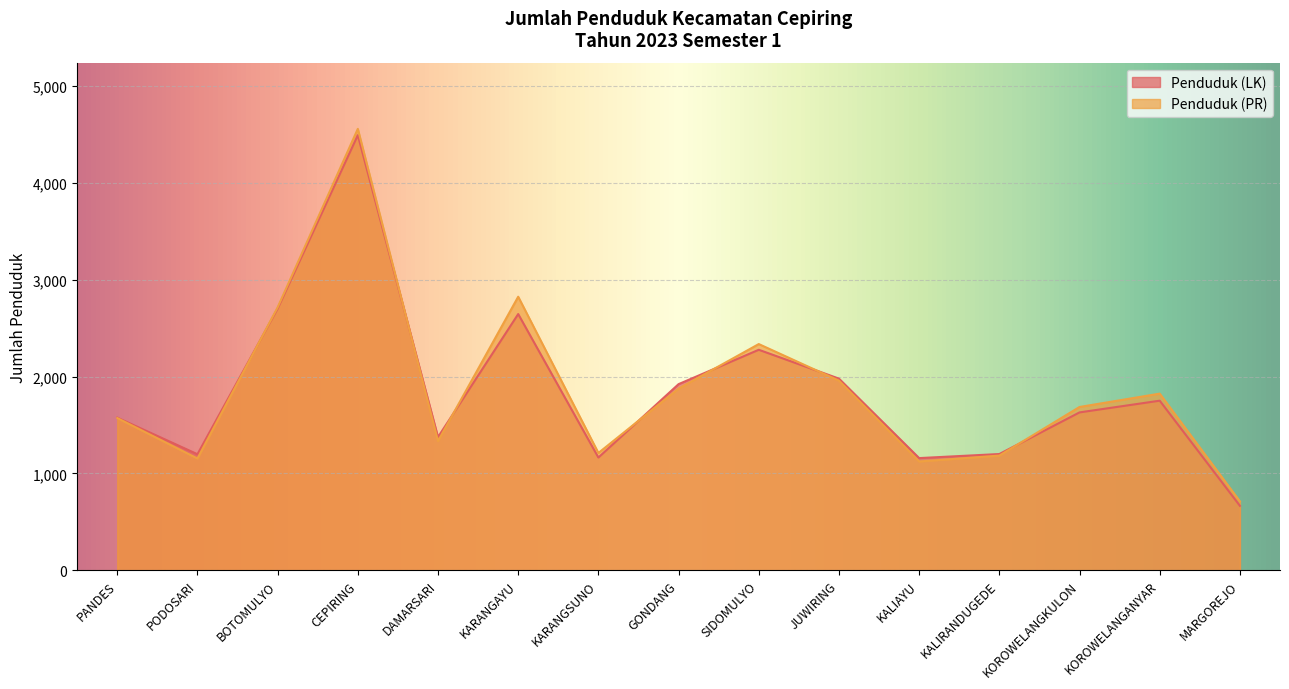

The value of Penduduk (LK) at PODOSARI is 1198. True or false?

True